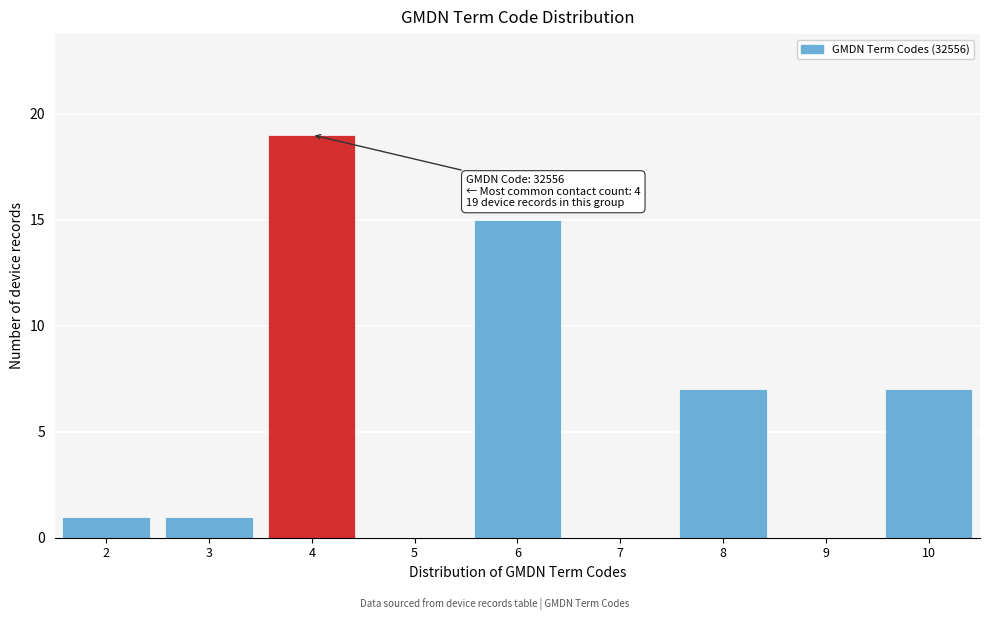

Reading left to right, transcribe all the data shown in this chart.

2=1	3=1	4=19	5=0	6=15	7=0	8=7	9=0	10=7